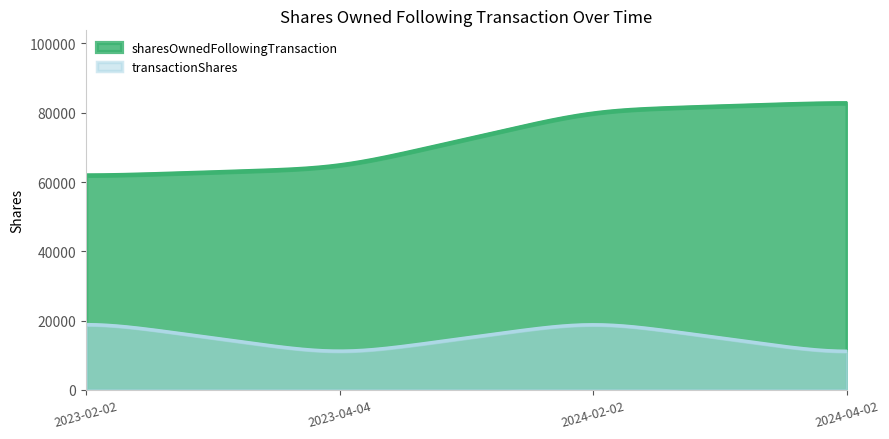

Where is the first local maximum for transactionShares?

2024-02-02